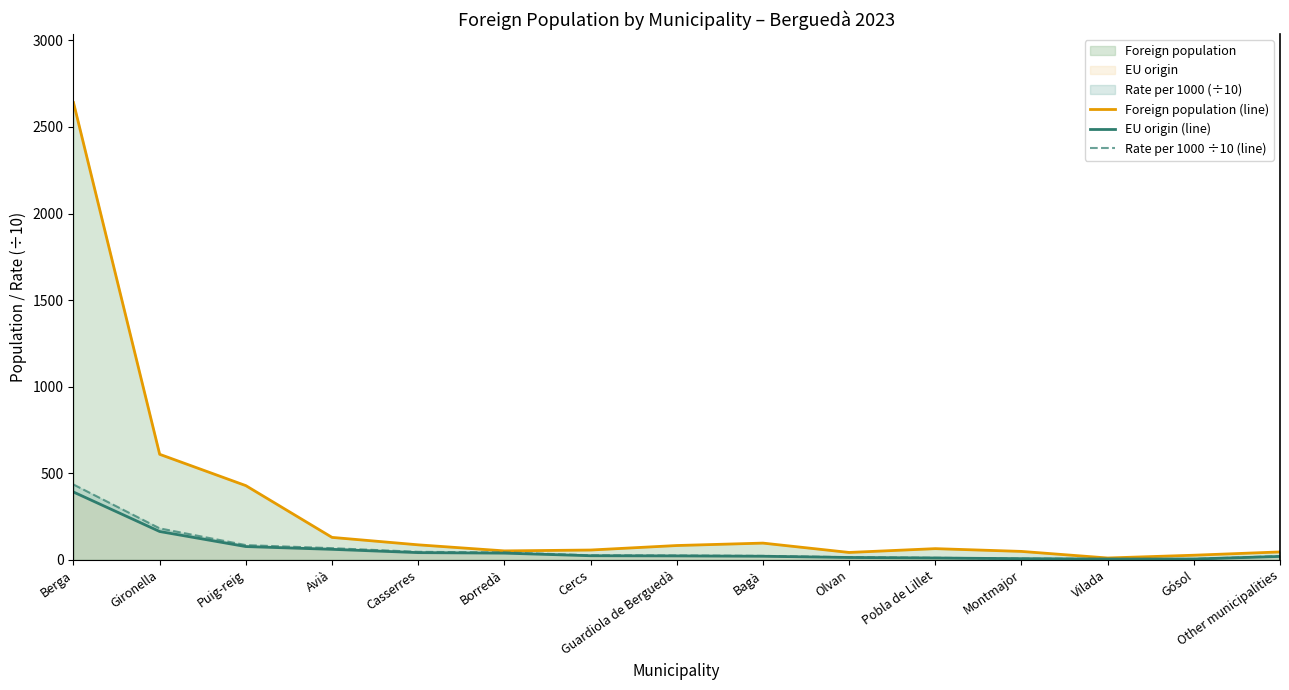

Which has a higher value, Olvan or Montmajor?

Montmajor